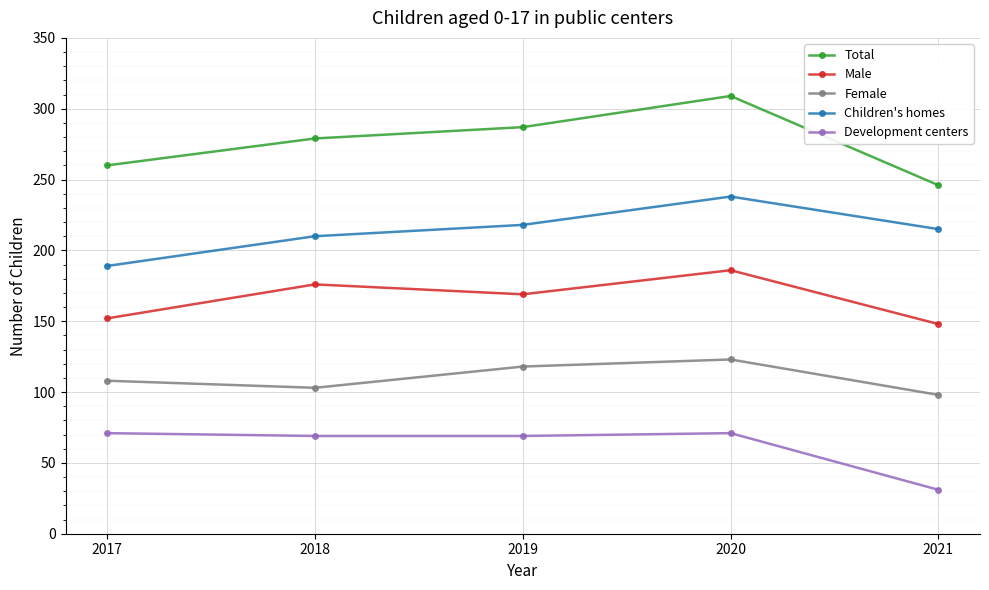

What is the spread (max minus min) of values at 2021?

215